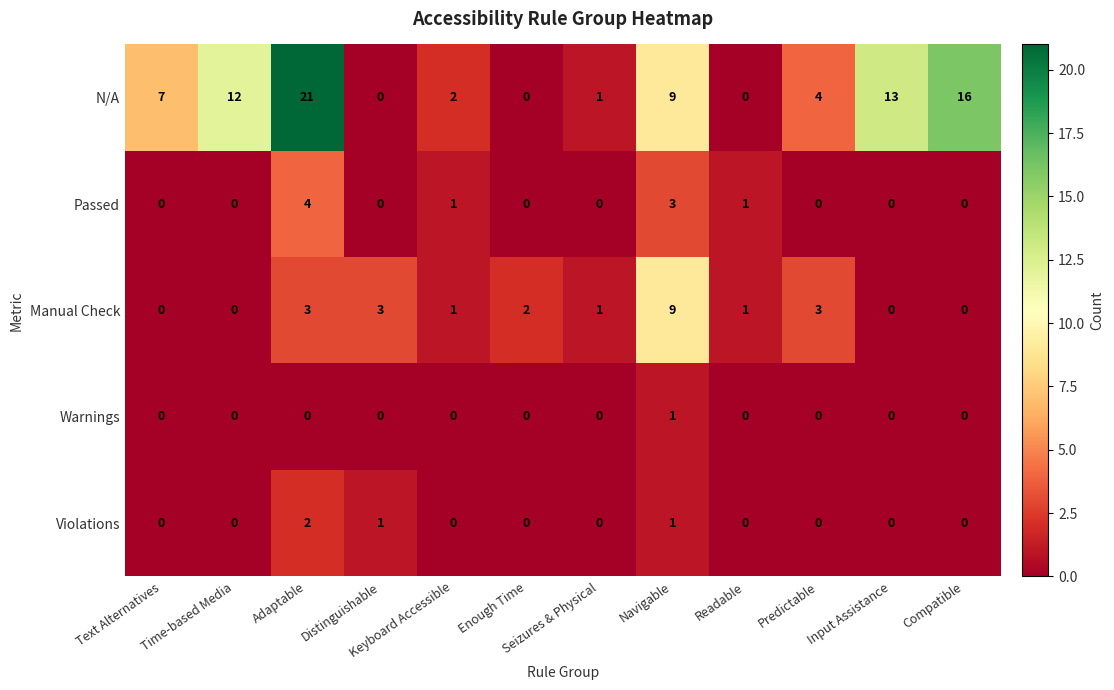

At which category does the chart reach its peak across all series?

Adaptable